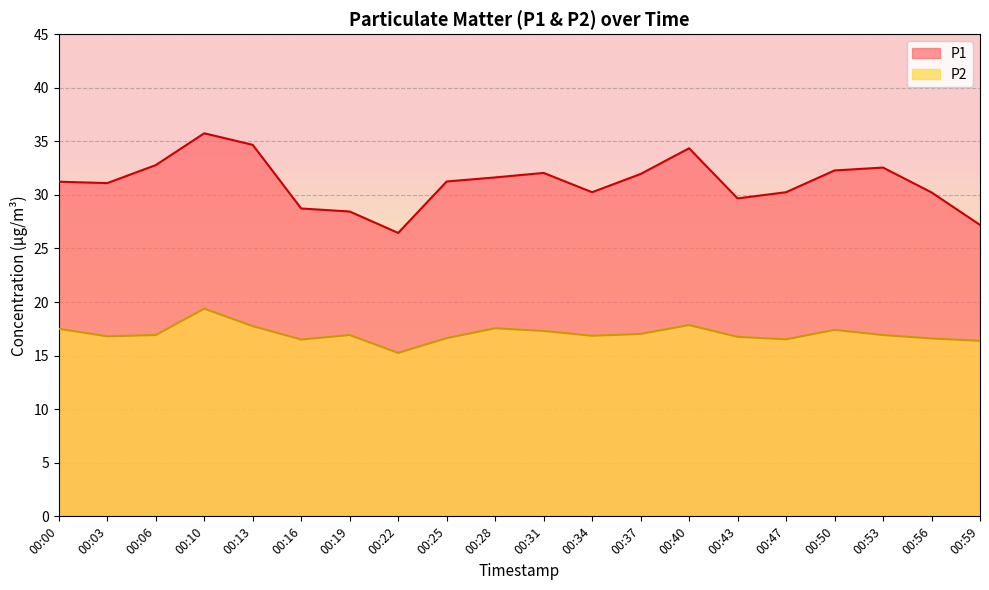

At which category does P1 reach its first local valley?

00:03